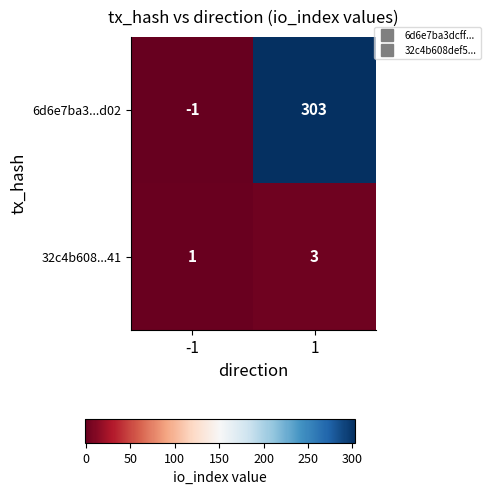

What is the sum of all 6d6e7ba3...d02 values?

302